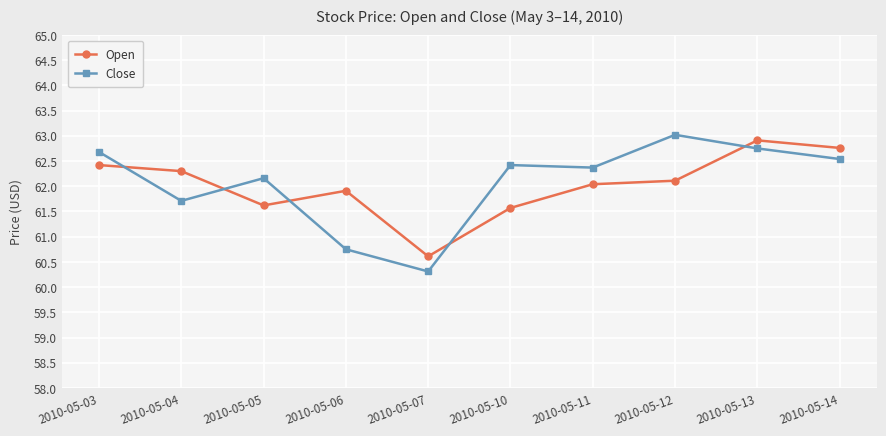

What is the difference between the Close values at 2010-05-12 and 2010-05-05?

0.9